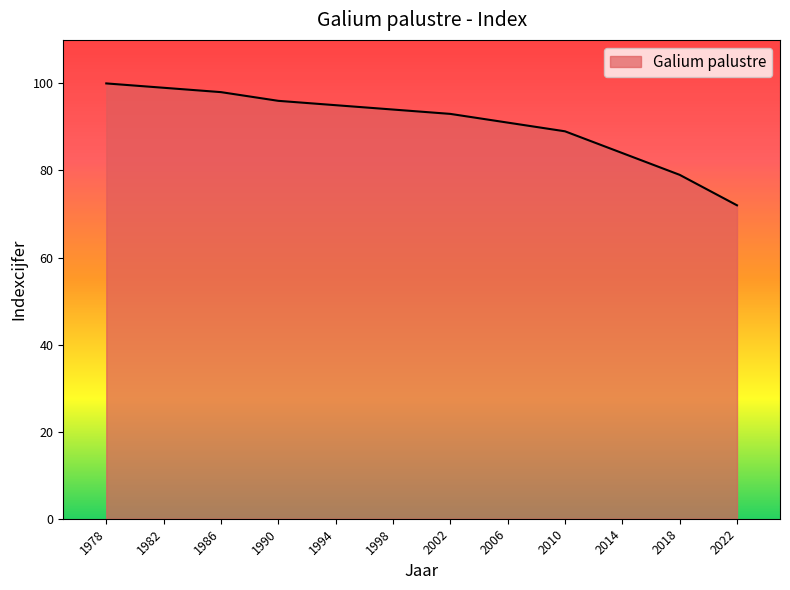

The value at 1998 is 146. True or false?

False